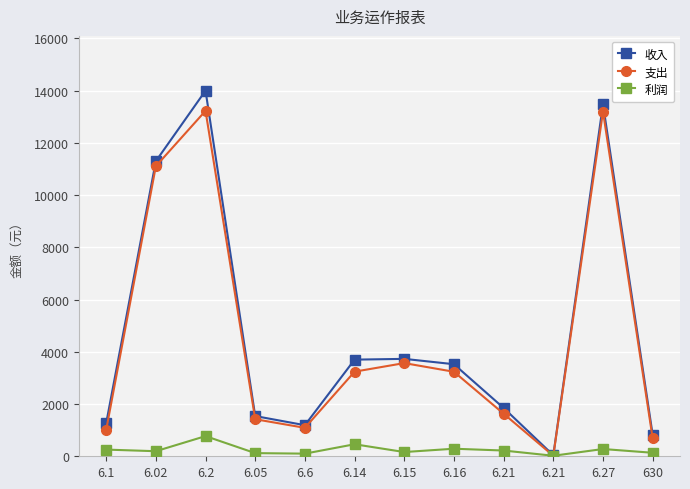

What is the average value of the 利润 series?

250.6